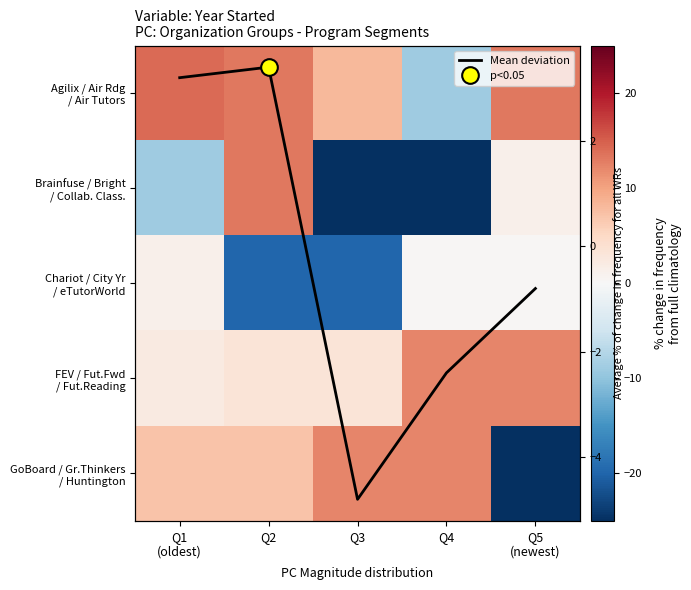

What is the greatest value displayed?

14.2